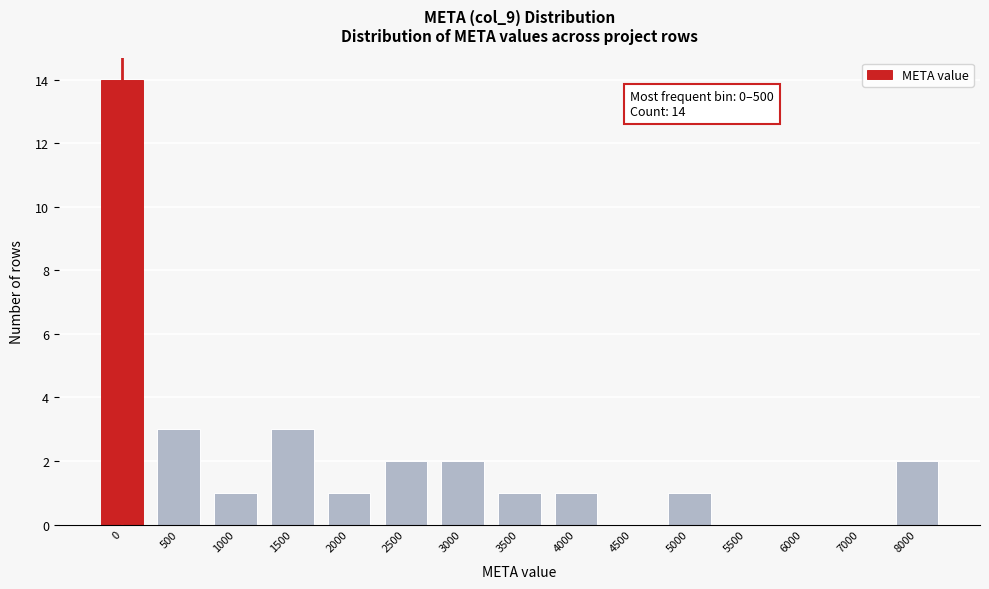

Reading right to left, list all the values displayed in this chart.

8000=2	7000=0	6000=0	5500=0	5000=1	4500=0	4000=1	3500=1	3000=2	2500=2	2000=1	1500=3	1000=1	500=3	0=14